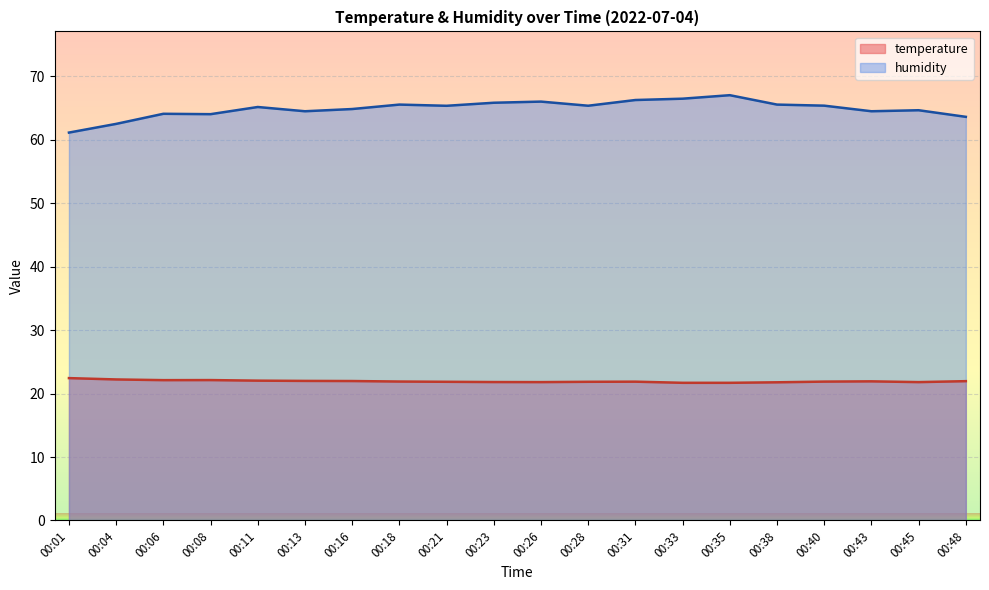

What is the greatest value displayed?

67.0